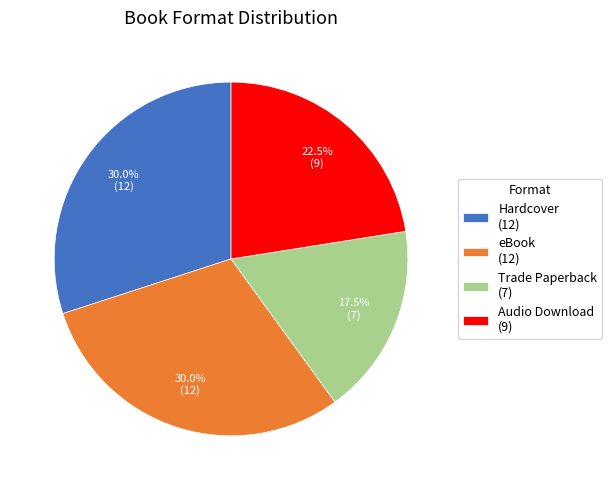

Which category has the smallest portion of the pie?

Trade Paperback (7)